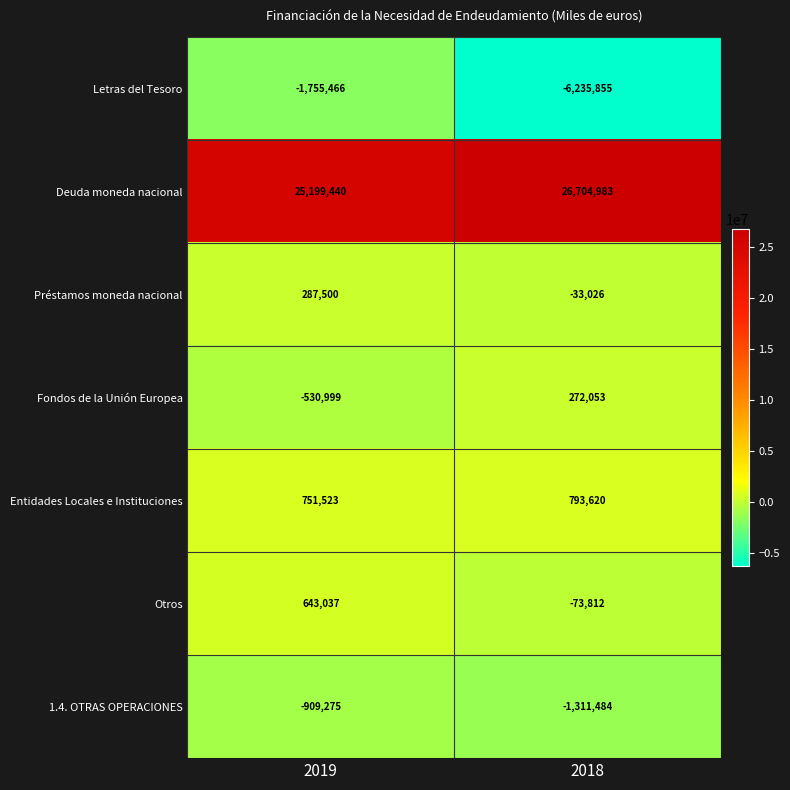

Reading left to right, transcribe all the data shown in this chart.

Letras del Tesoro: 2019=-1755466	2018=-6235855
Deuda moneda nacional: 2019=25199440	2018=26704983
Préstamos moneda nacional: 2019=287500	2018=-33026
Fondos de la Unión Europea: 2019=-530999	2018=272053
Entidades Locales e Instituciones: 2019=751523	2018=793620
Otros: 2019=643037	2018=-73812
1.4. OTRAS OPERACIONES: 2019=-909275	2018=-1311484